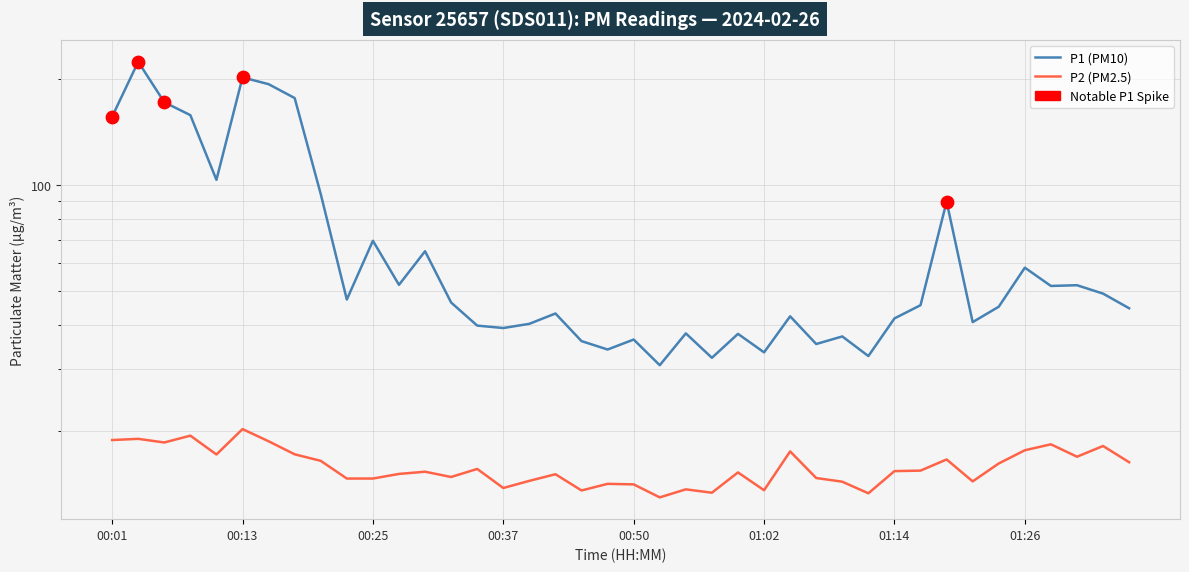

Is the value of P2 (PM2.5) at 31 greater than the value of P1 (PM10) at 8?

No